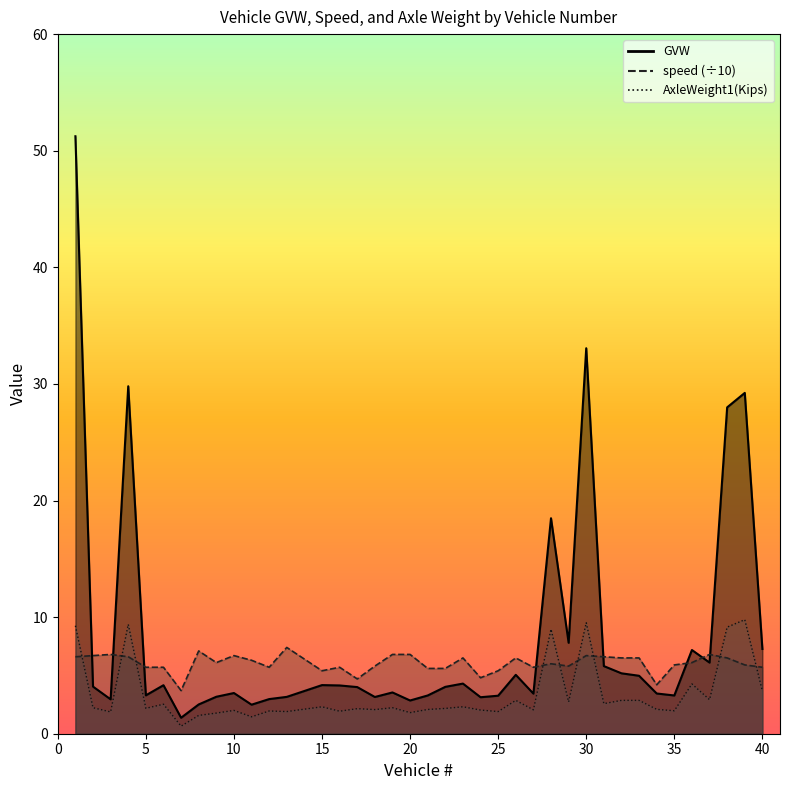

What are all the series names shown in the legend?

GVW, speed, AxleWeight1(Kips)